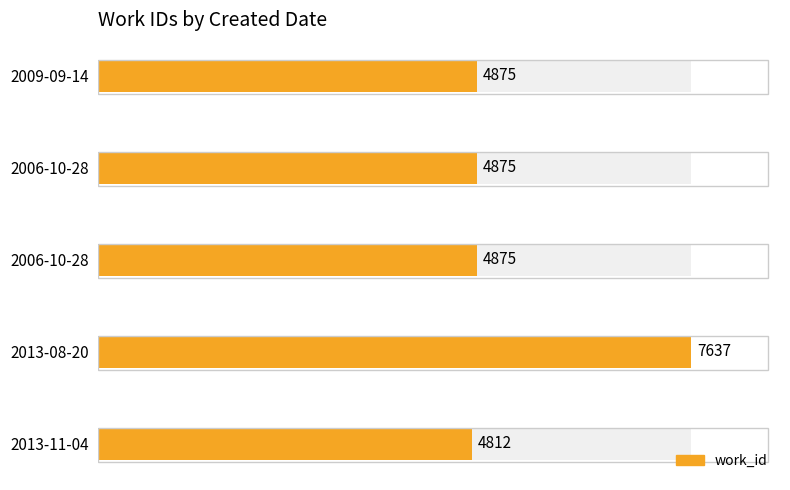

Reading right to left, transcribe all the data shown in this chart.

4812	7637	4875	4875	4875